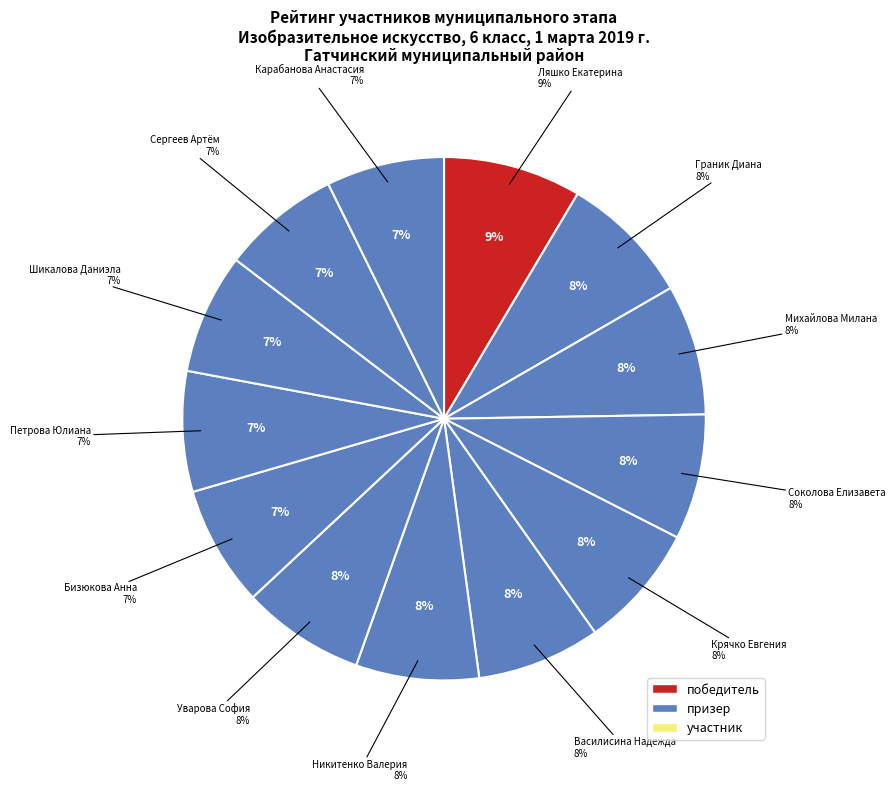

To the nearest percent, what is the average slice percentage?

8%